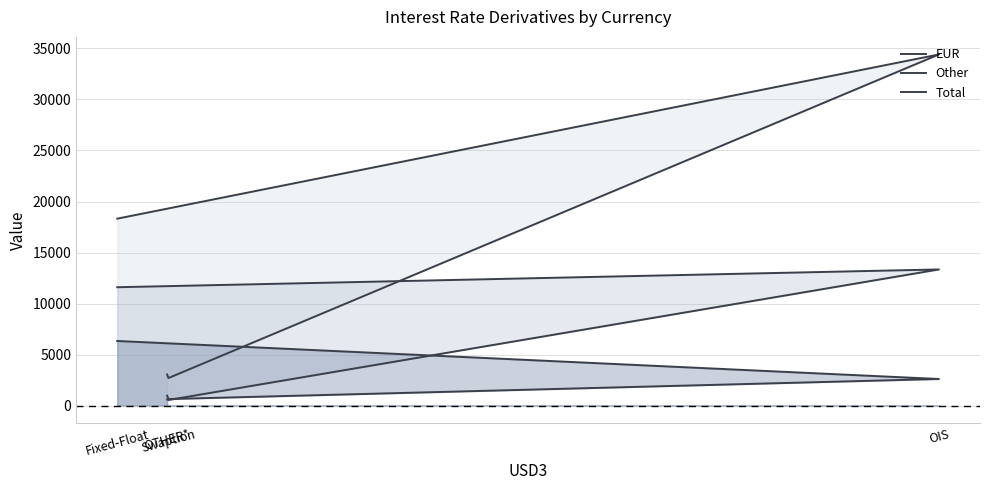

How many categories are shown in the chart?

4